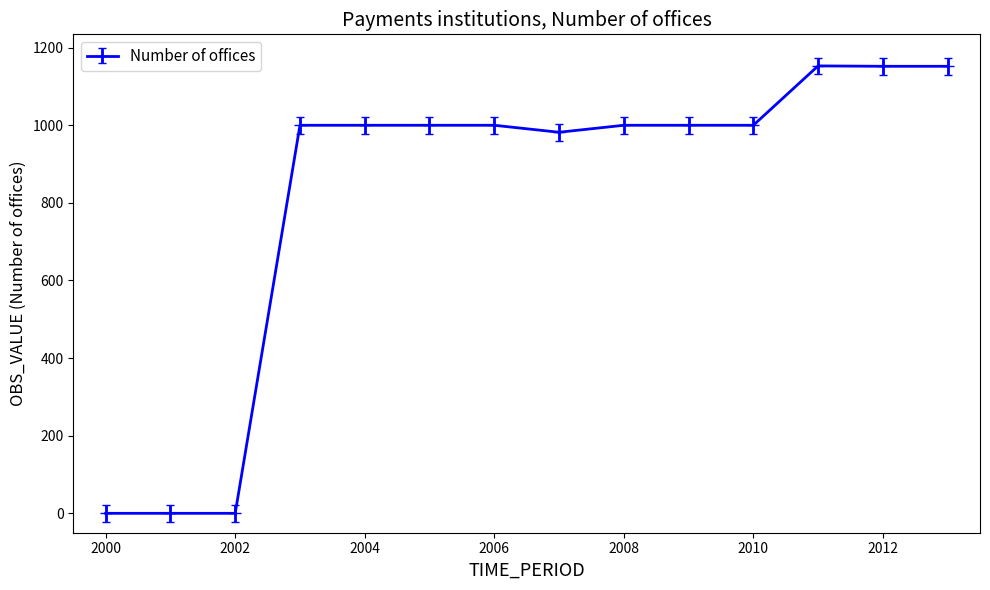

What is the greatest value displayed?

1153